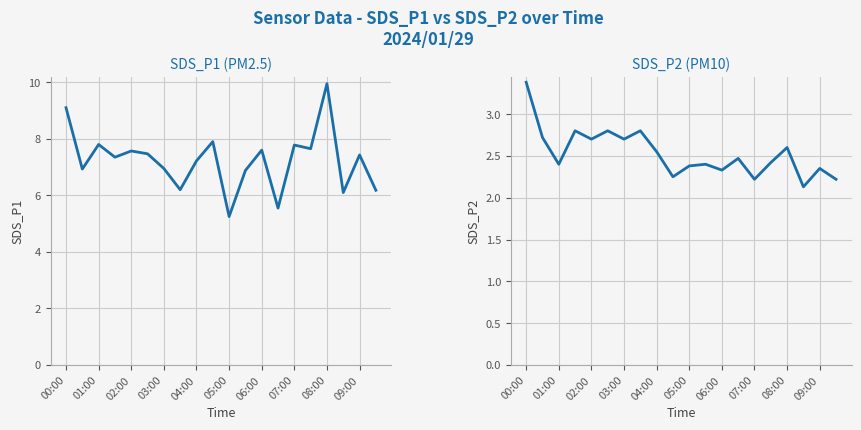

Which series has the largest total across all categories?

SDS_P1